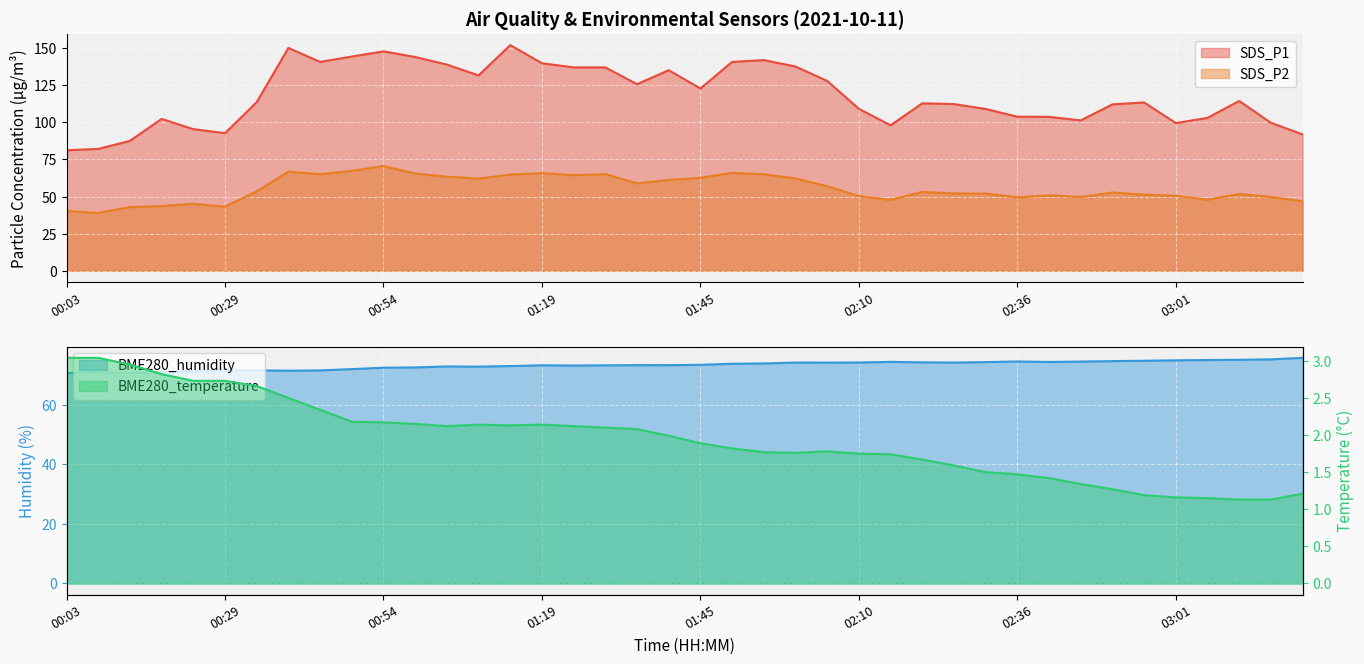

Rank the series at 01:35 from lowest to highest value.

BME280_temperature, SDS_P2, BME280_humidity, SDS_P1